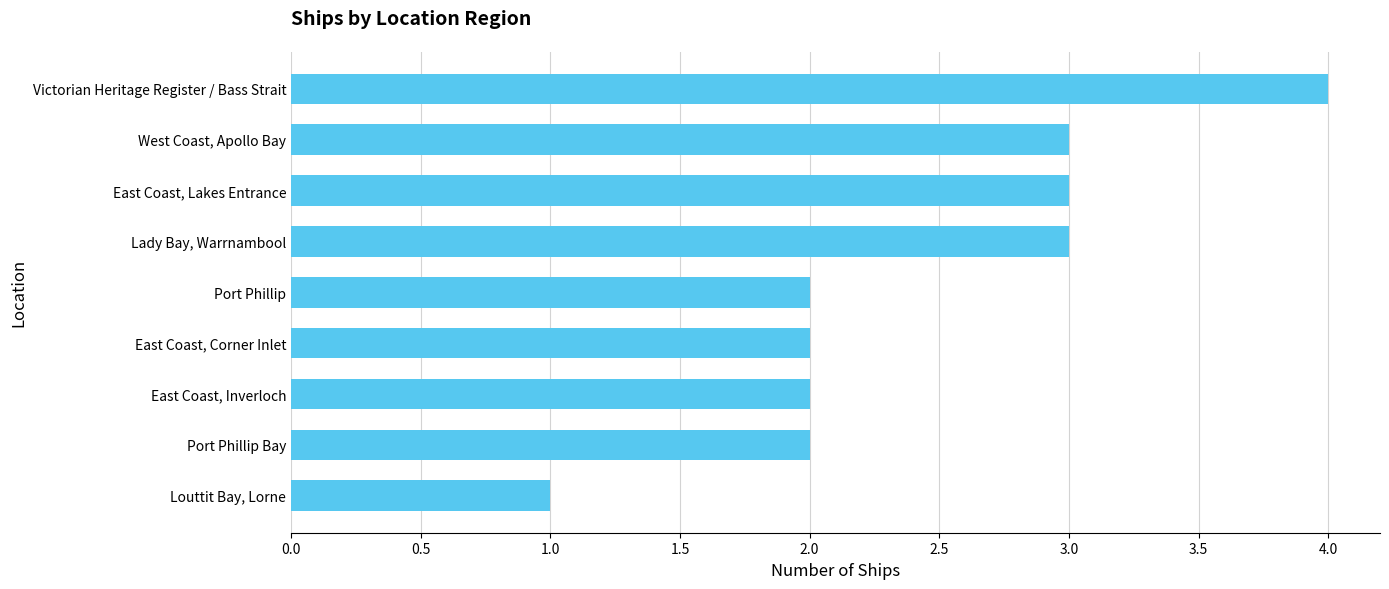

What is the average value?

2